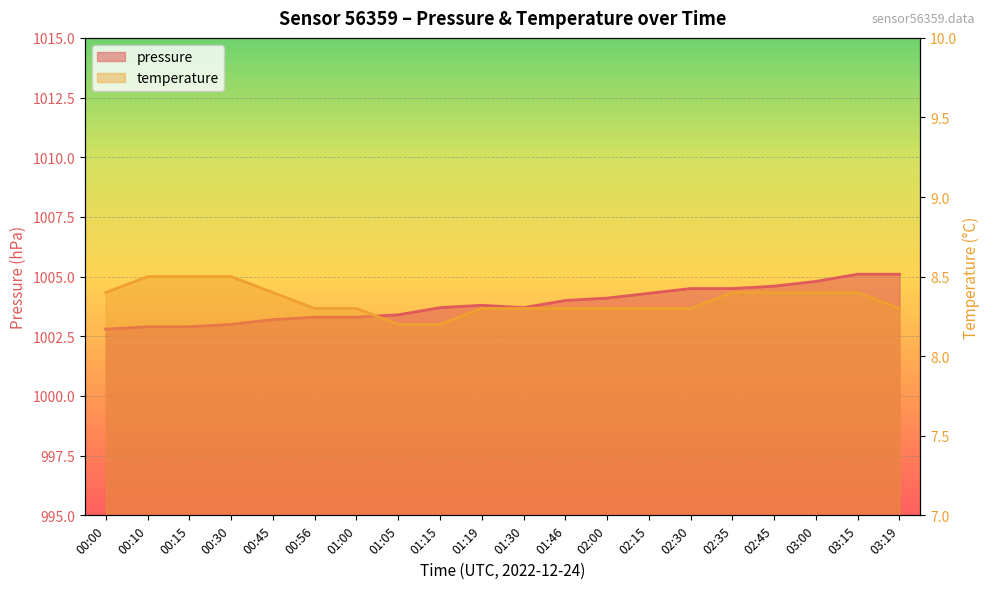

What is the maximum value for pressure?

1005.1